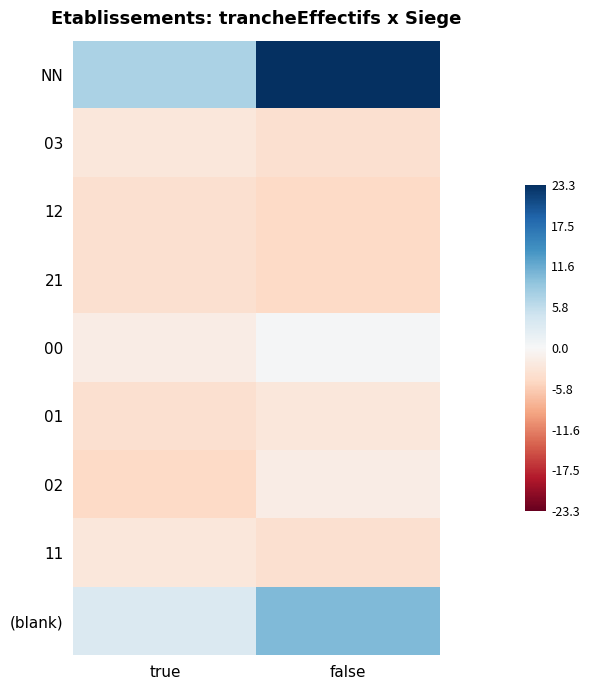

Reading left to right, list all the values displayed in this chart.

NN: true=7.3	false=23.3
03: true=-2.7	false=-3.7
12: true=-3.7	false=-4.7
21: true=-3.7	false=-4.7
00: true=-1.7	false=0.3
01: true=-3.7	false=-2.7
02: true=-4.7	false=-1.7
11: true=-2.7	false=-3.7
(blank): true=3.3	false=10.3